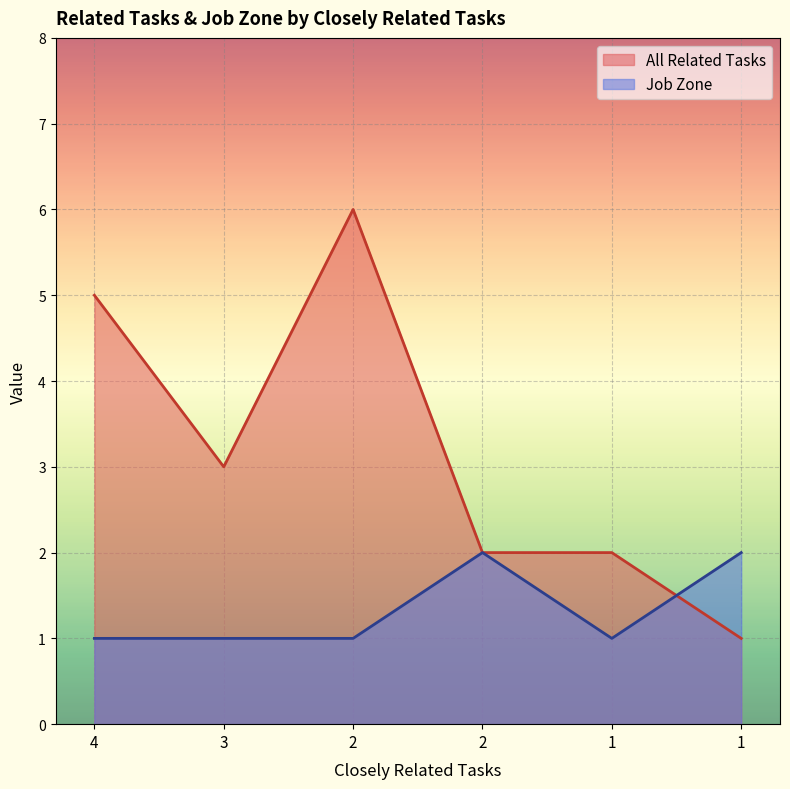

Where is All Related Tasks nearest to the value 3?

3